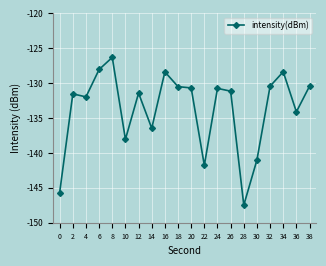

True or false: the data has more than 2 interior local peaks.

True